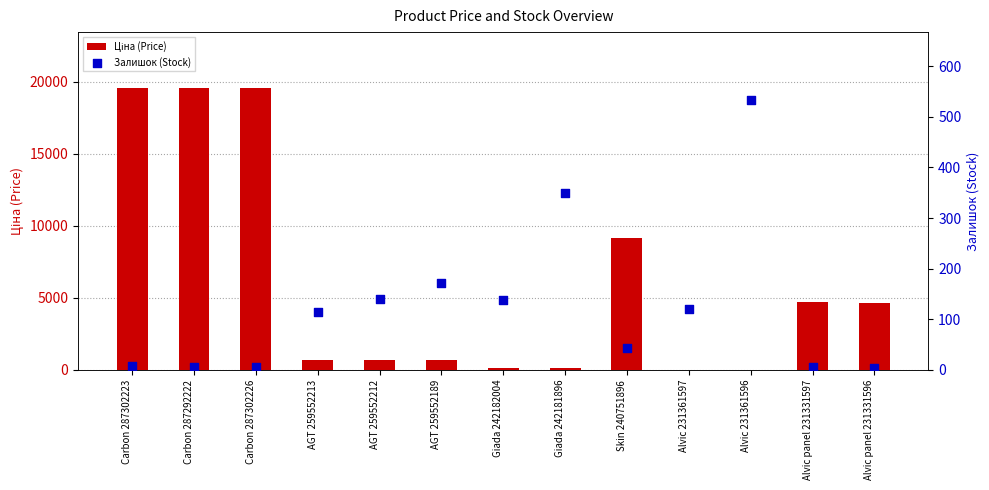

Which series contains the lowest Y value?

Залишок (Stock)